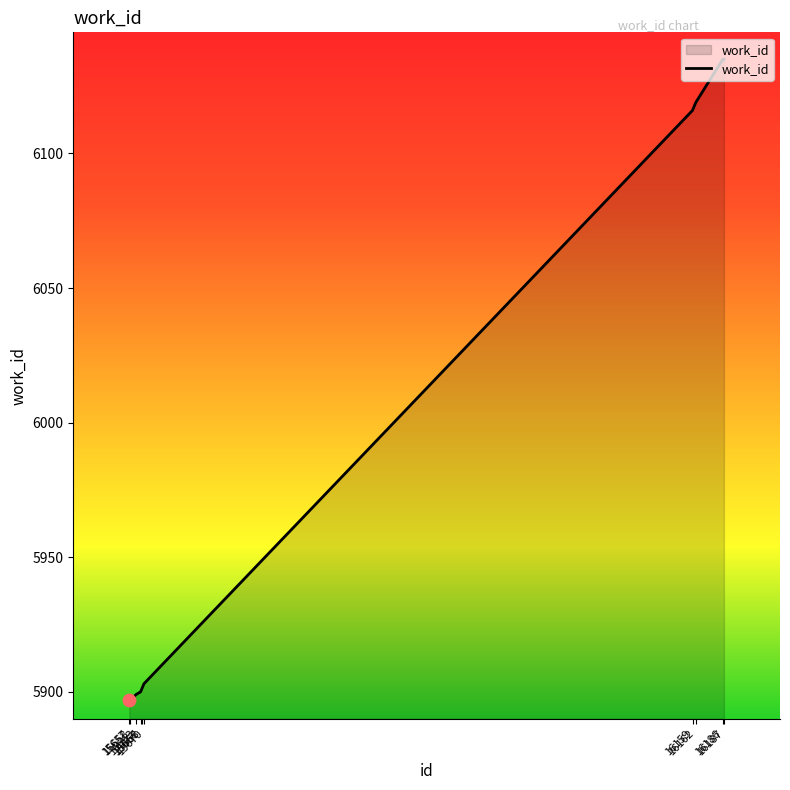

What is the ratio of the value at 16162 to the value at 15658?

1.0